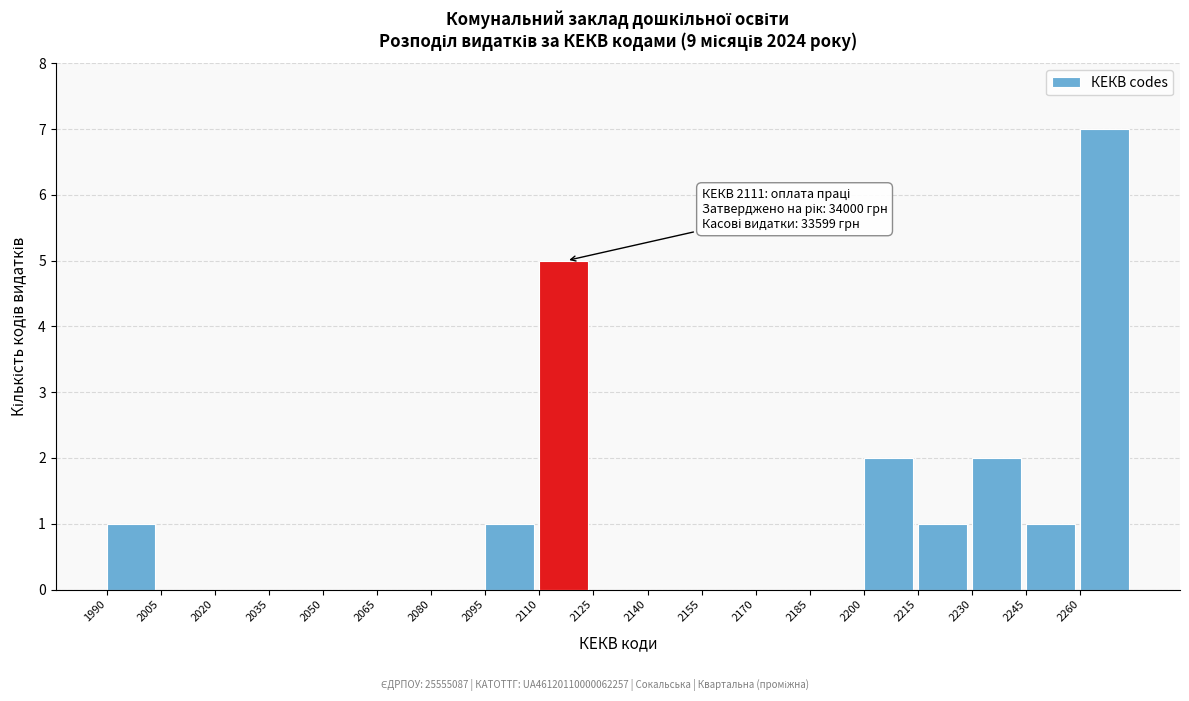

Which range on the x-axis has the tallest bar?

2260 to 2275